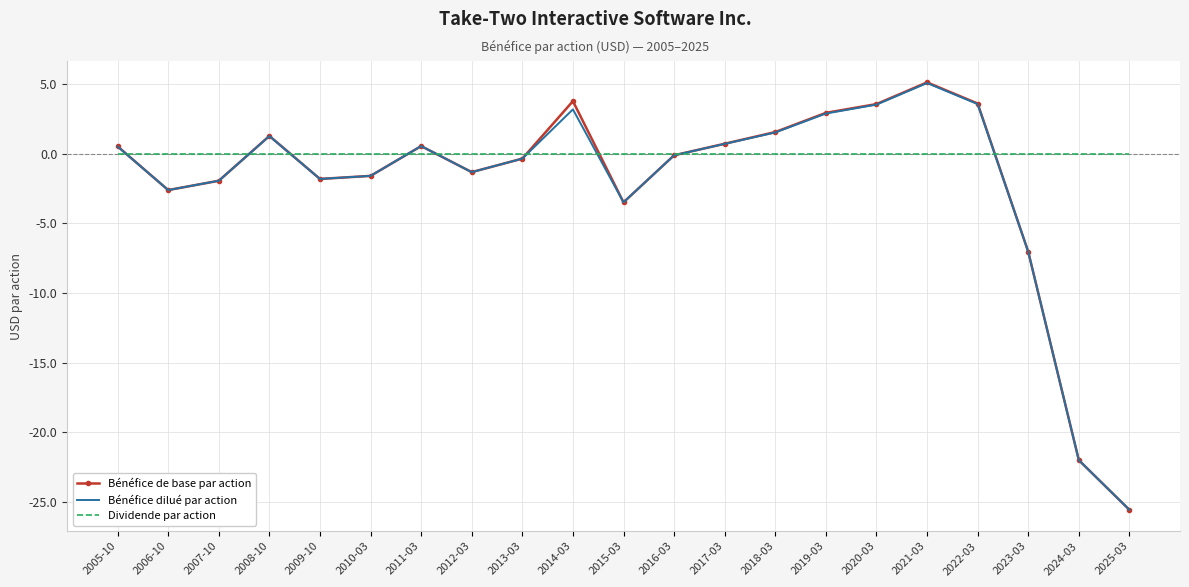

Which category has the lowest value in the Bénéfice dilué par action series?

2025-03